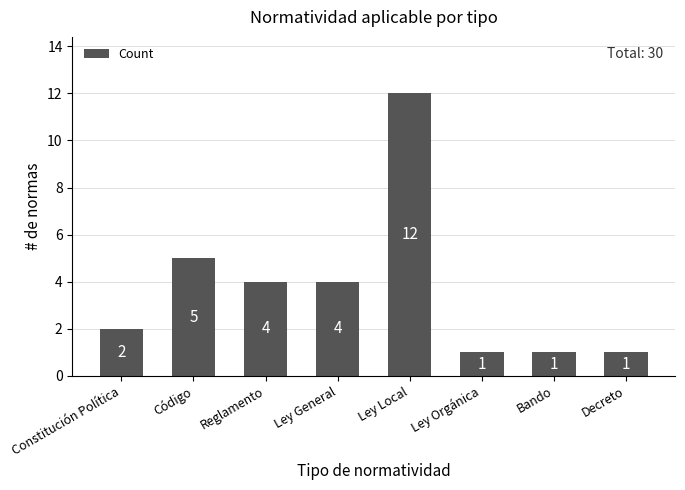

Count the number of data series in this chart.

1